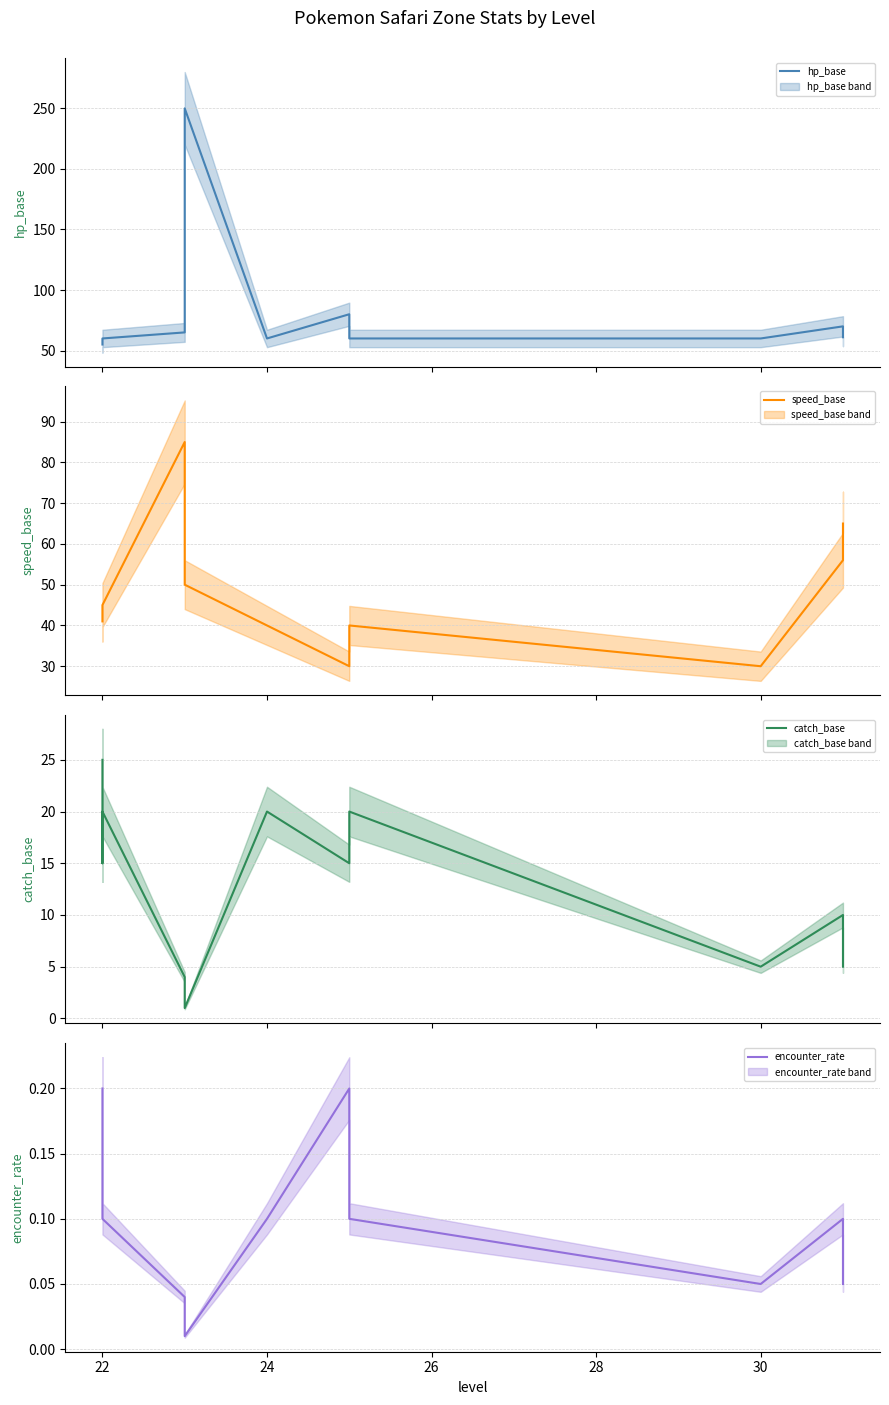

The value of hp_base at 22 is 60.0. True or false?

True